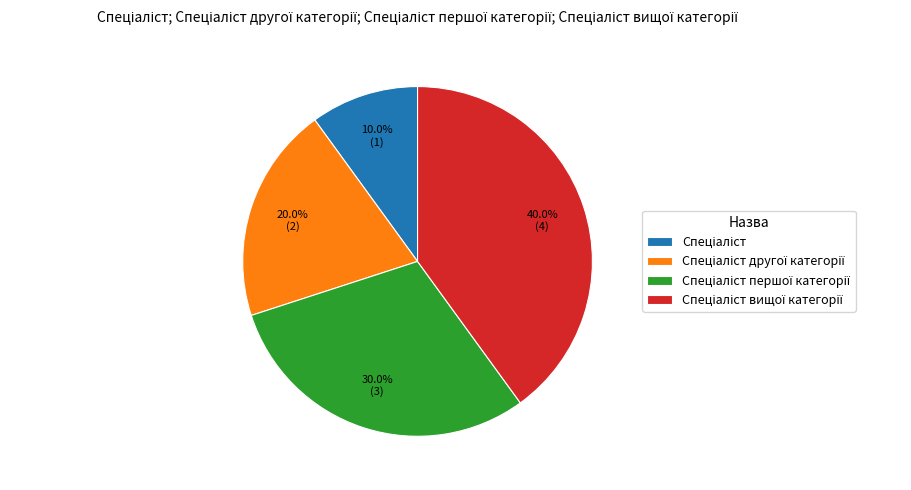

Does any single category account for the majority?

No